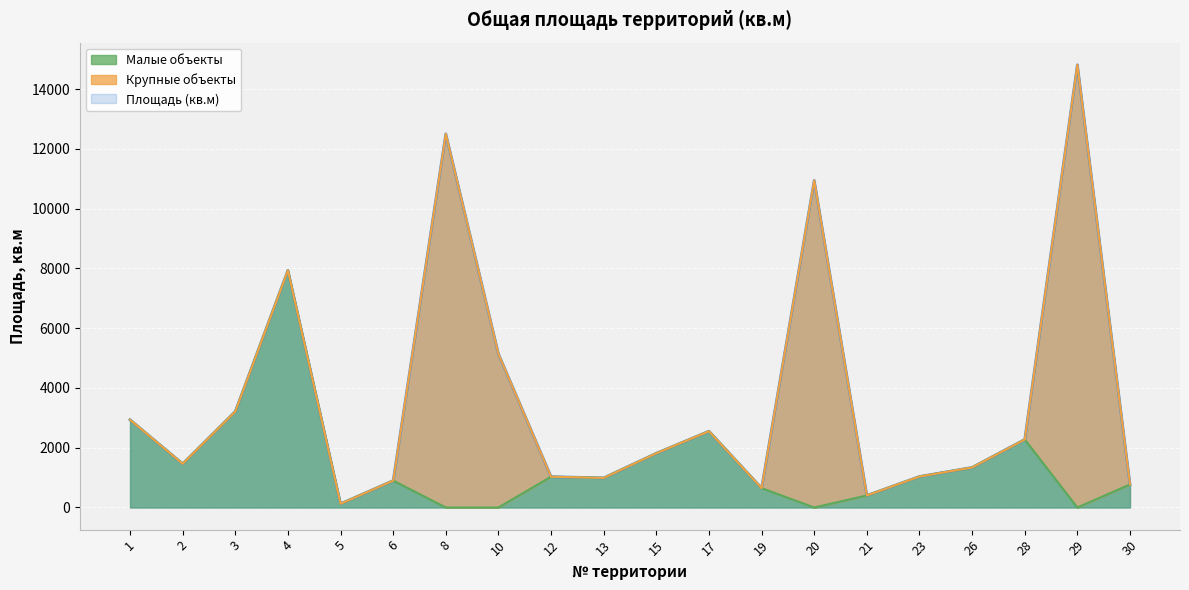

Which category has the highest value in the Малые объекты series?

4